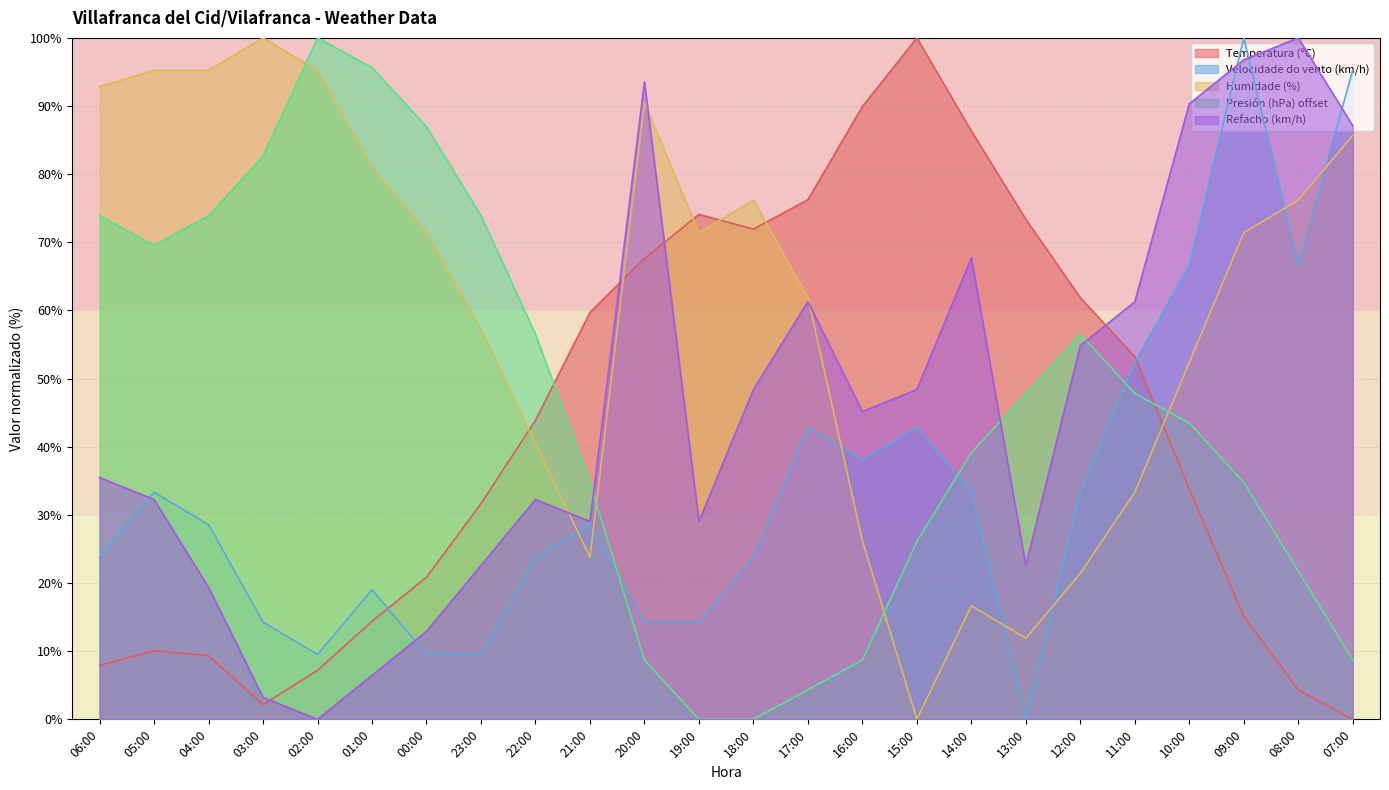

Which series changed the most between 22:00 and 08:00?

Refacho (km/h)